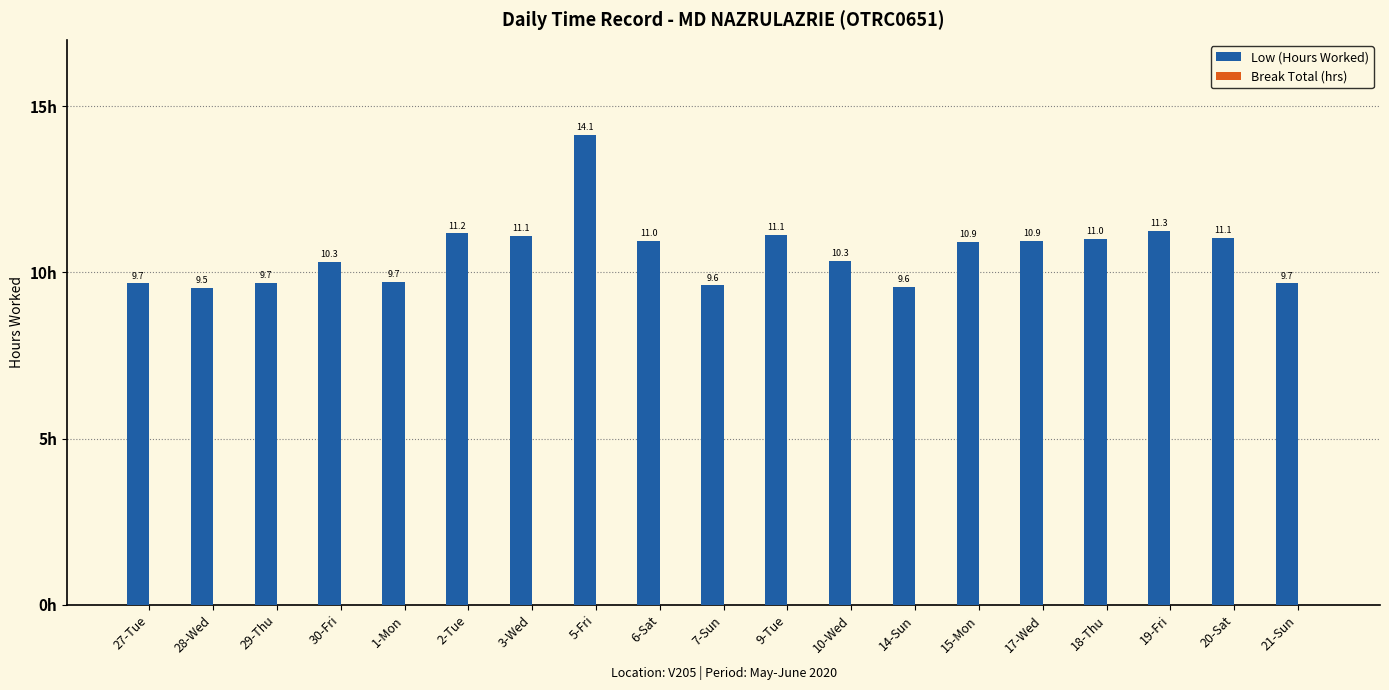

What is the label of the 1st bar from the left?

27-Tue